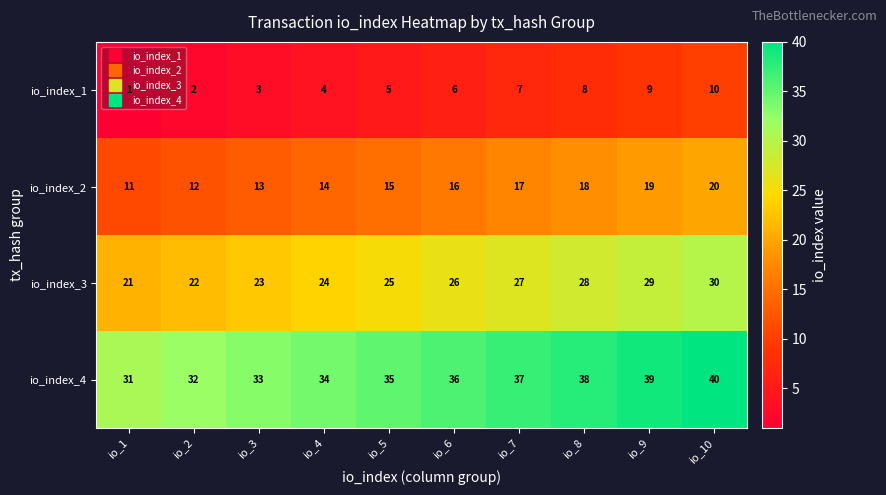

Rank the series at io_10 from lowest to highest value.

io_index_1, io_index_2, io_index_3, io_index_4